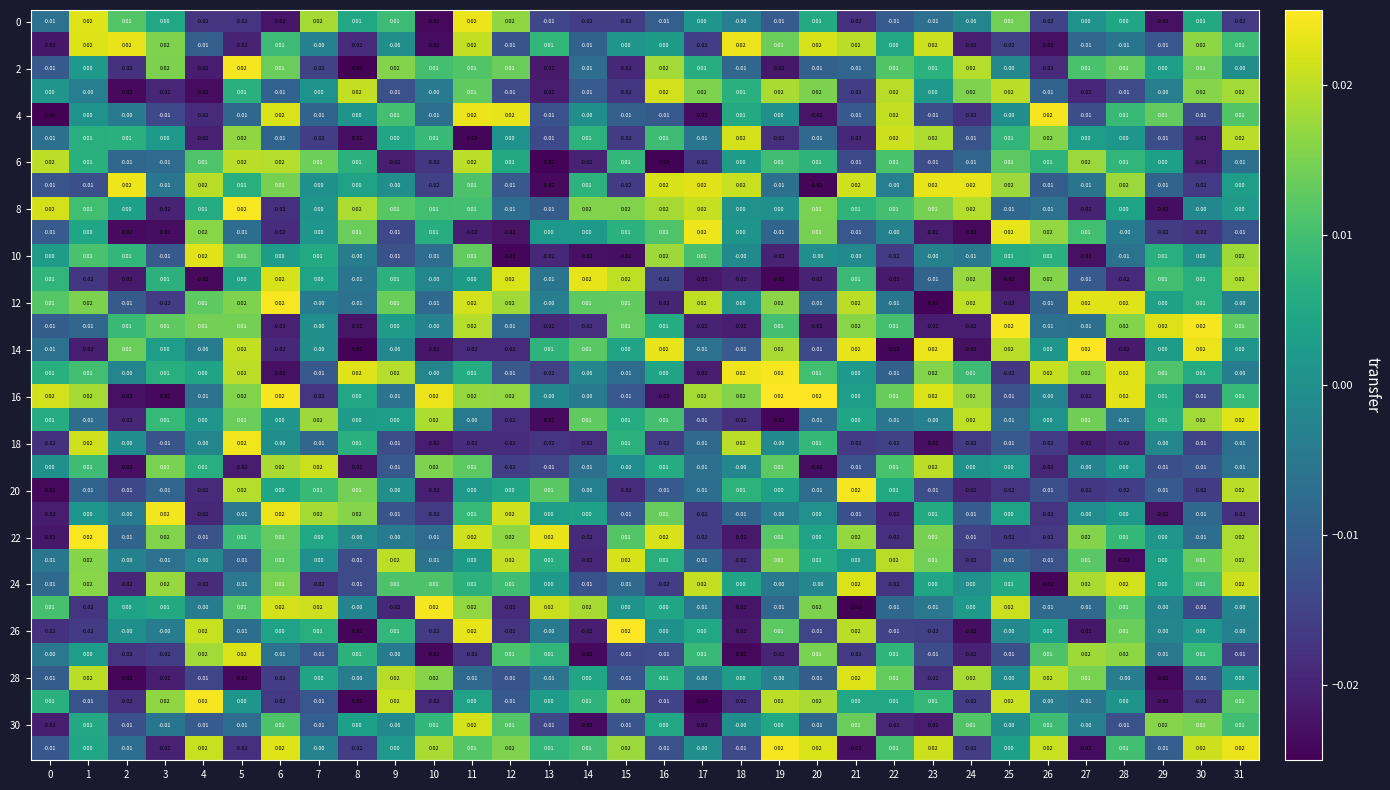

How many series are shown in this chart?

32